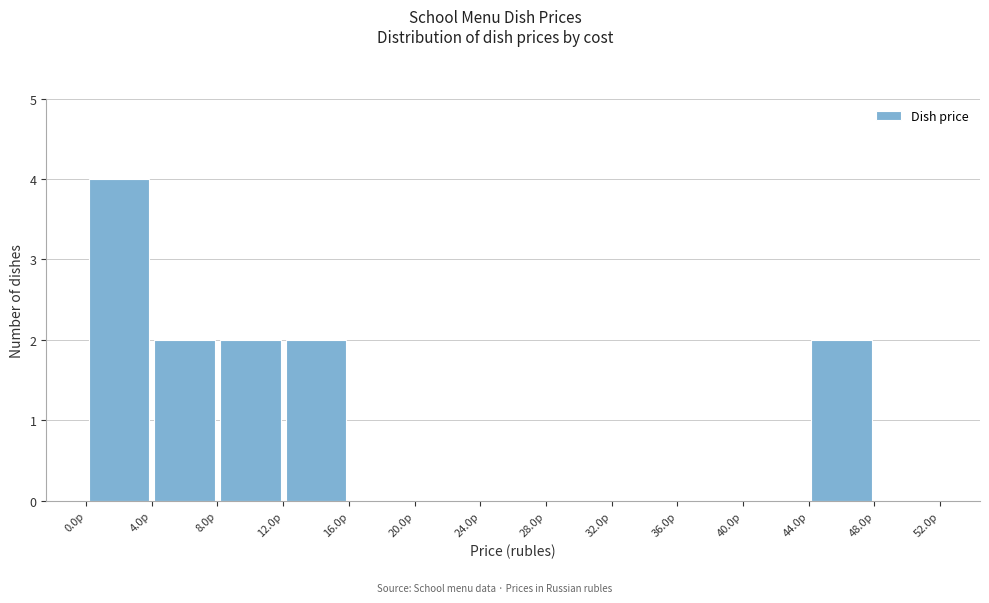

How tall is the bar that spans 12 to 16 on the x-axis? The values are not printed on the chart, so give them approximately, as read against the axis.

2